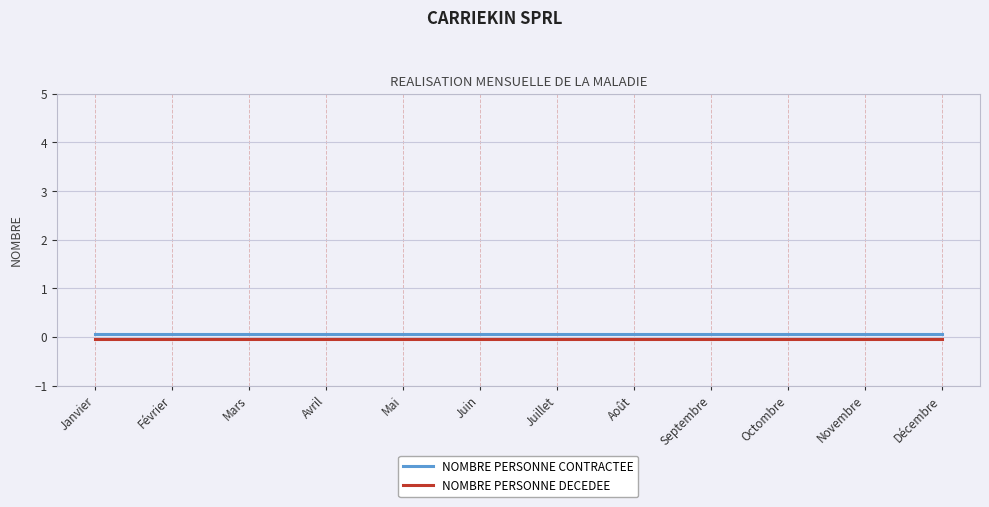

The value of NOMBRE PERSONNE CONTRACTEE at Mai is 0.1. True or false?

True